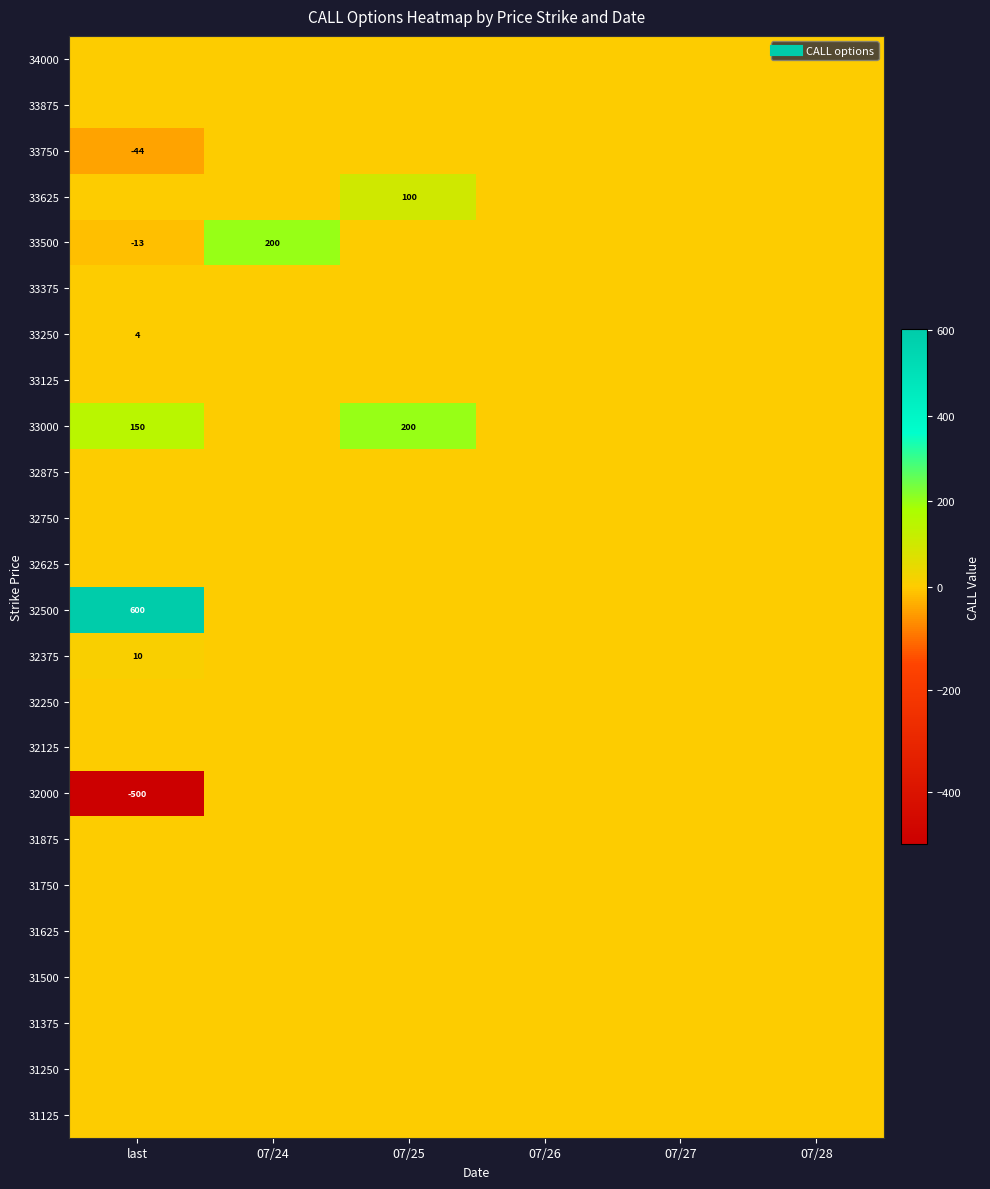

Is it true that 31625 equals 0 at 07/27?

True